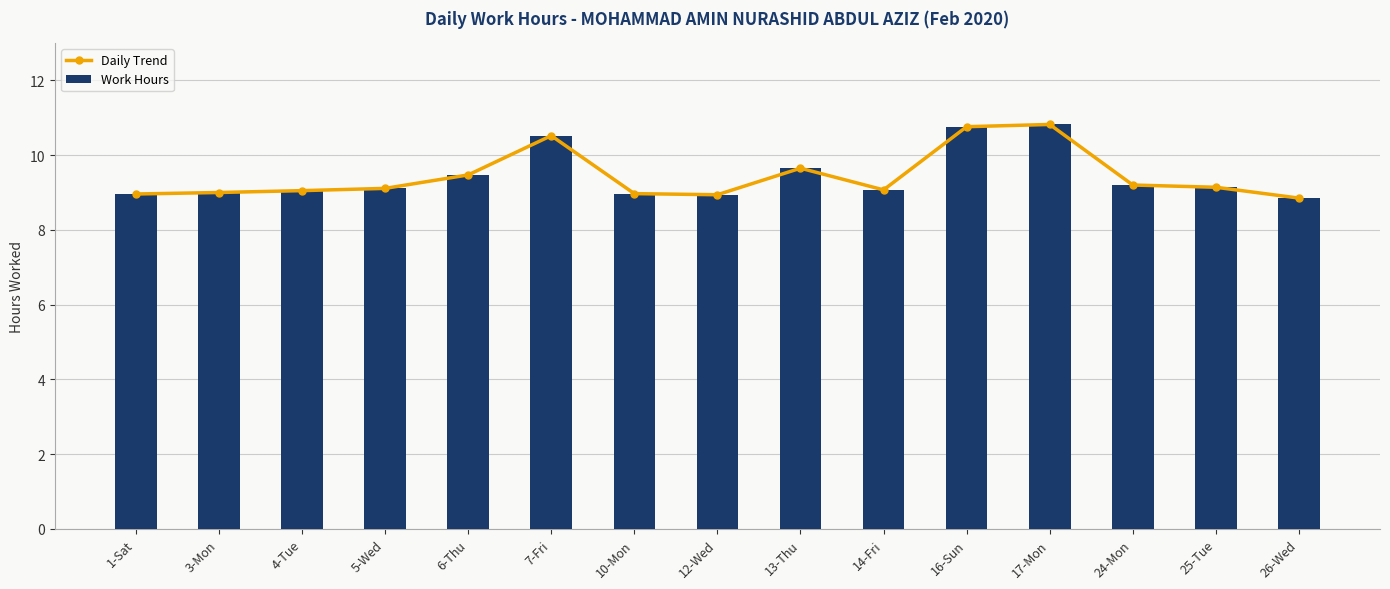

List the series in order of their peak value, lowest first.

Daily Trend, Work Hours